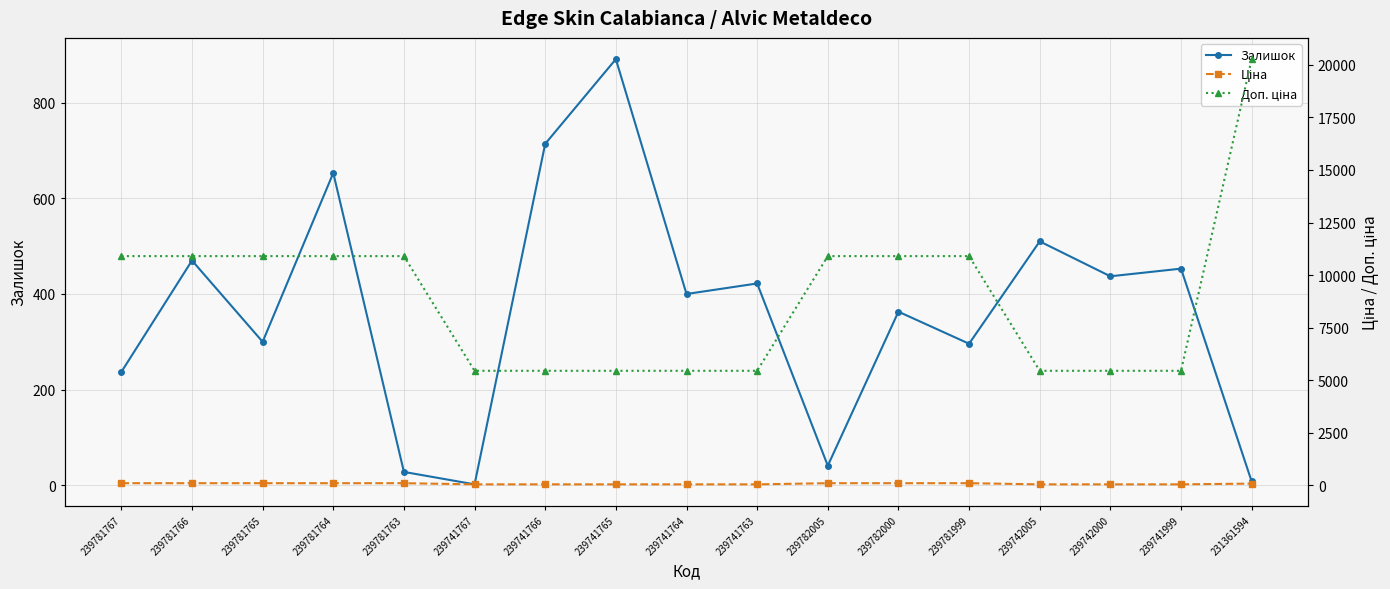

Does the chart have visible grid lines?

Yes